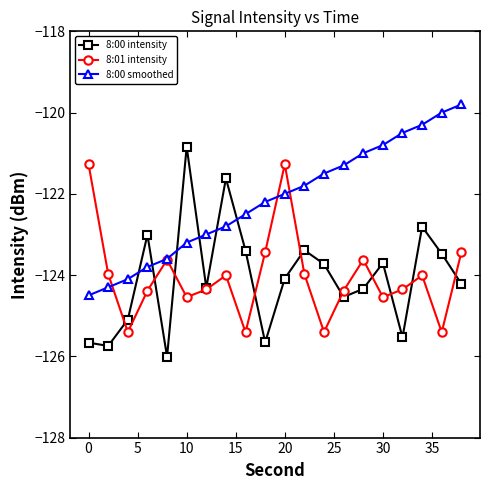

How many times do 8:00 intensity and 8:00 smoothed cross each other?

6